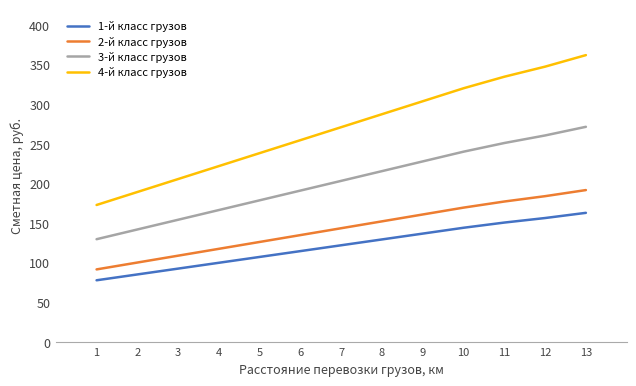

Which series has the largest range (max minus min)?

4-й класс грузов